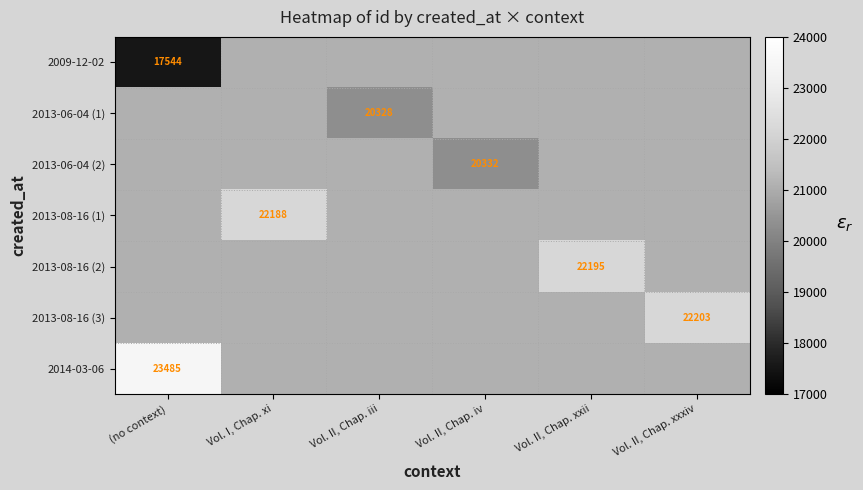

Which series has the largest range (max minus min)?

2009-12-02